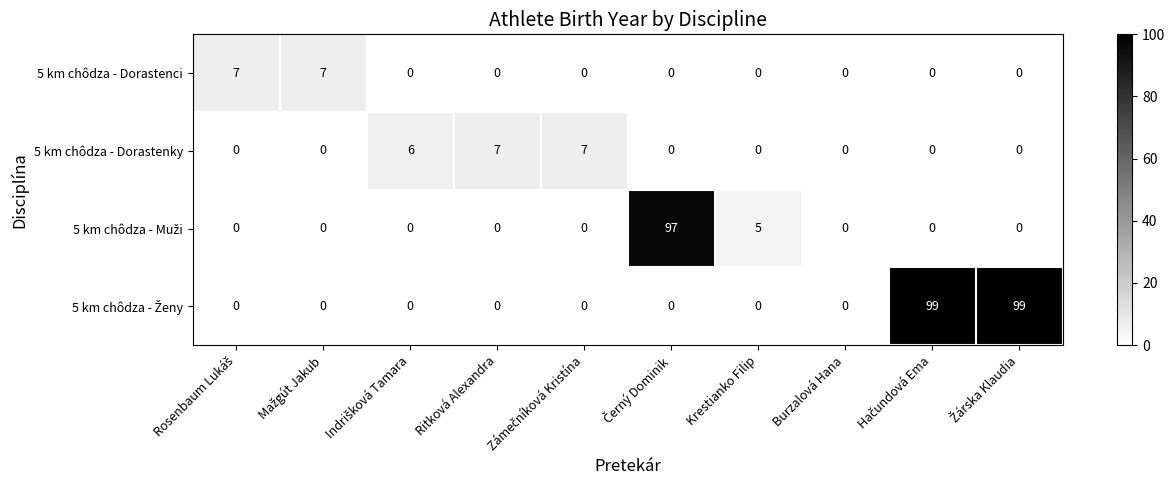

How many series are shown in this chart?

4